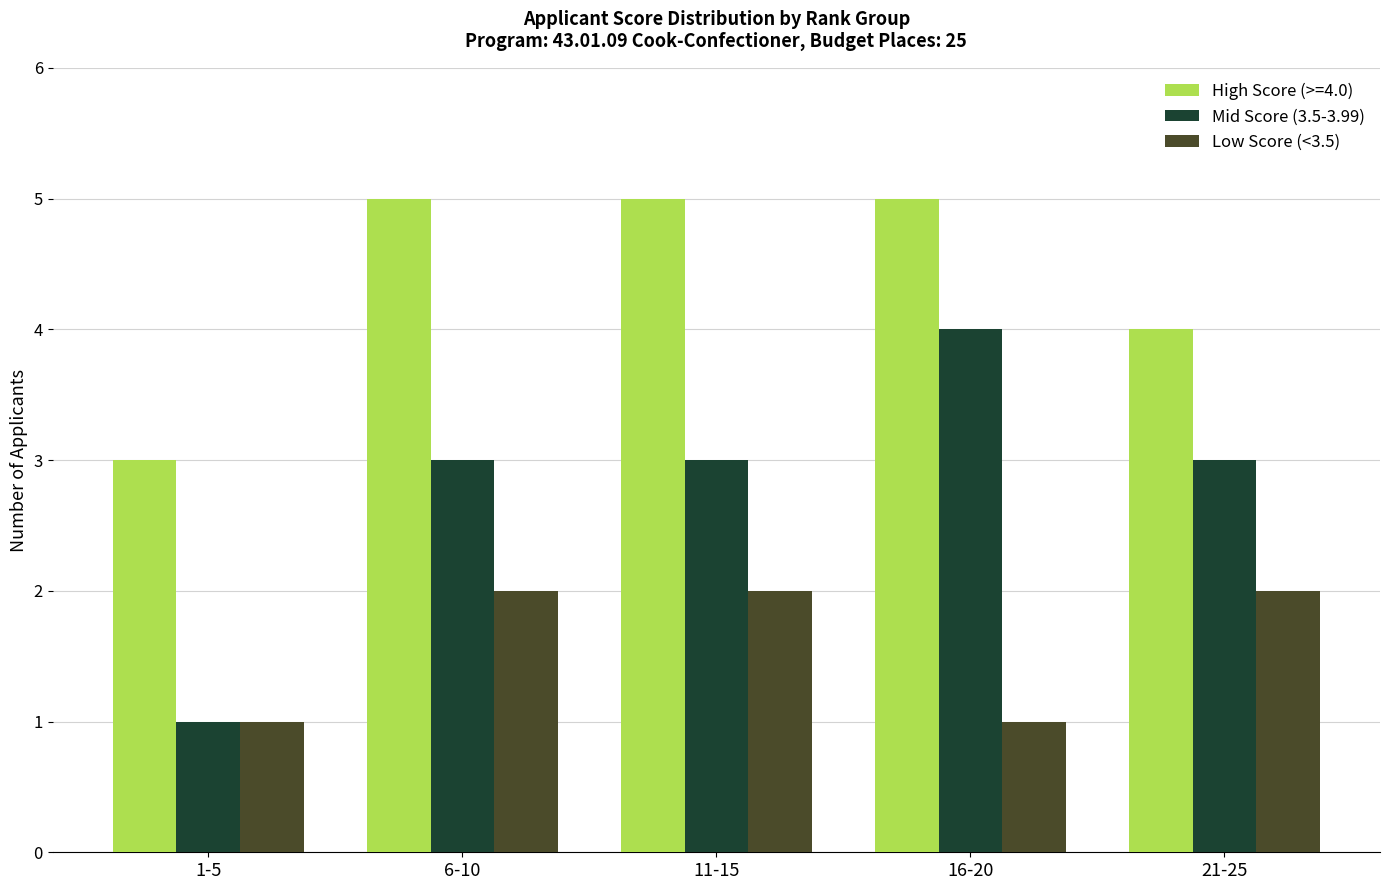

What position from the left is 11-15?

3